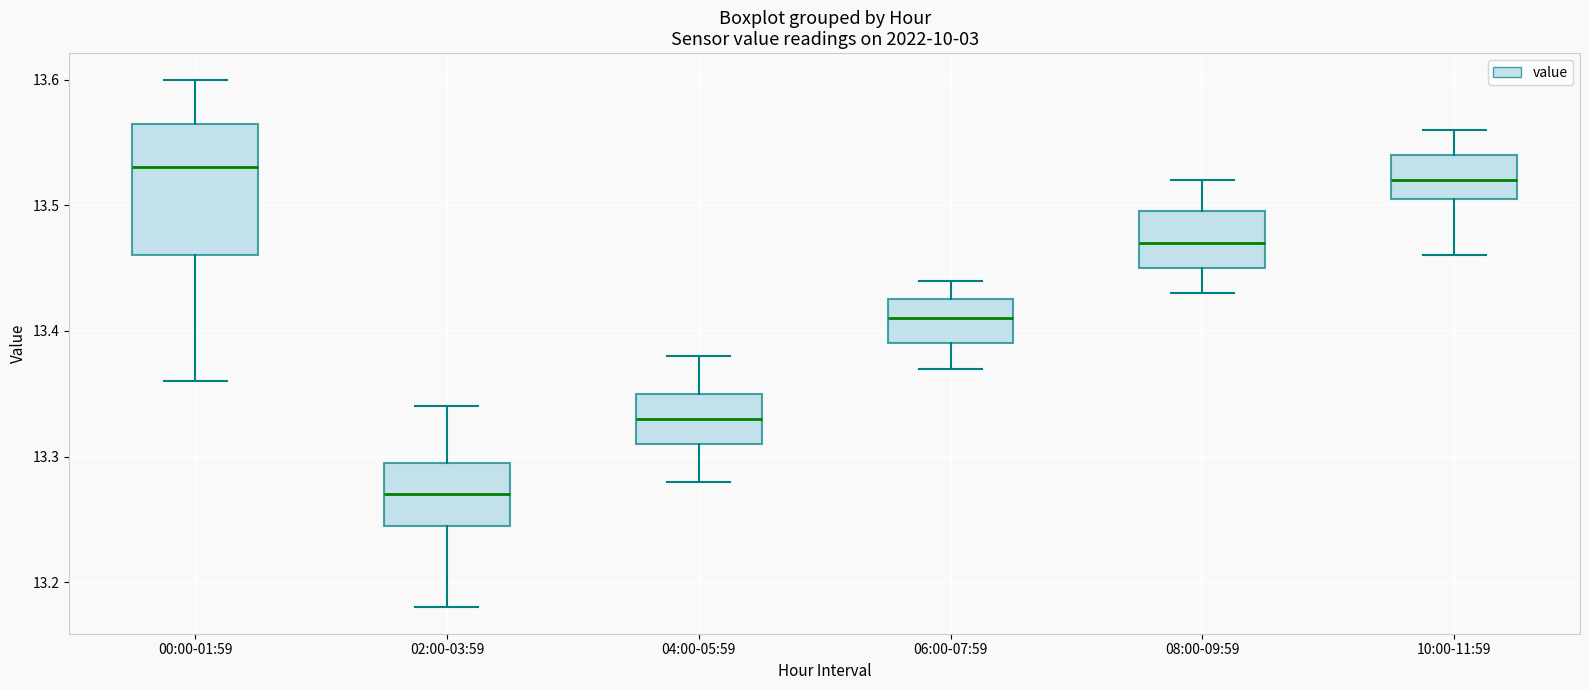

Which box's median line is the lowest?

02:00-03:59